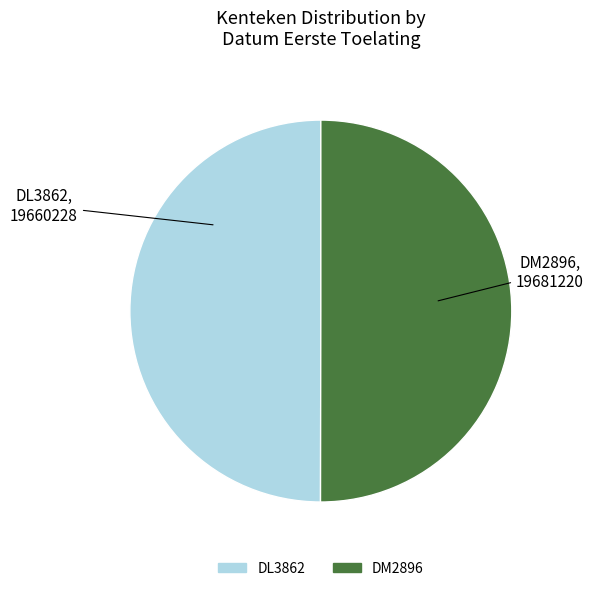

True or false: DM2896 accounts for 50% of the total.

True